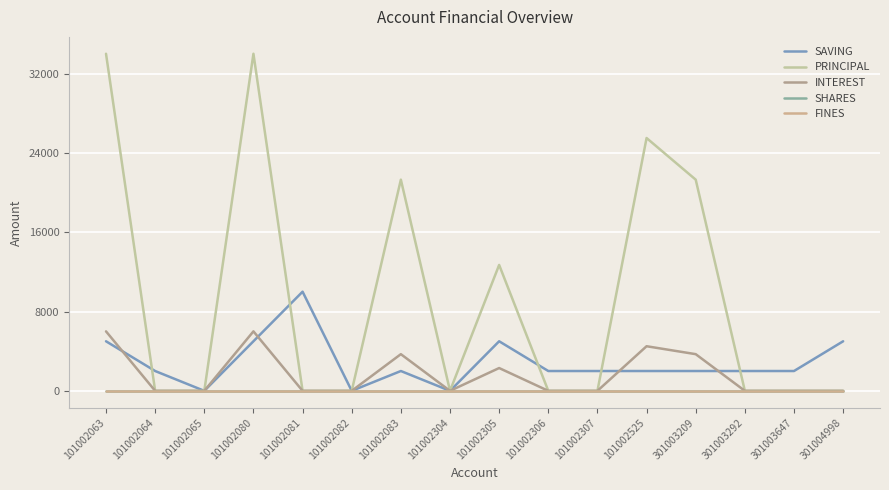

What is the difference between the maximum and minimum values in the PRINCIPAL series?

34000